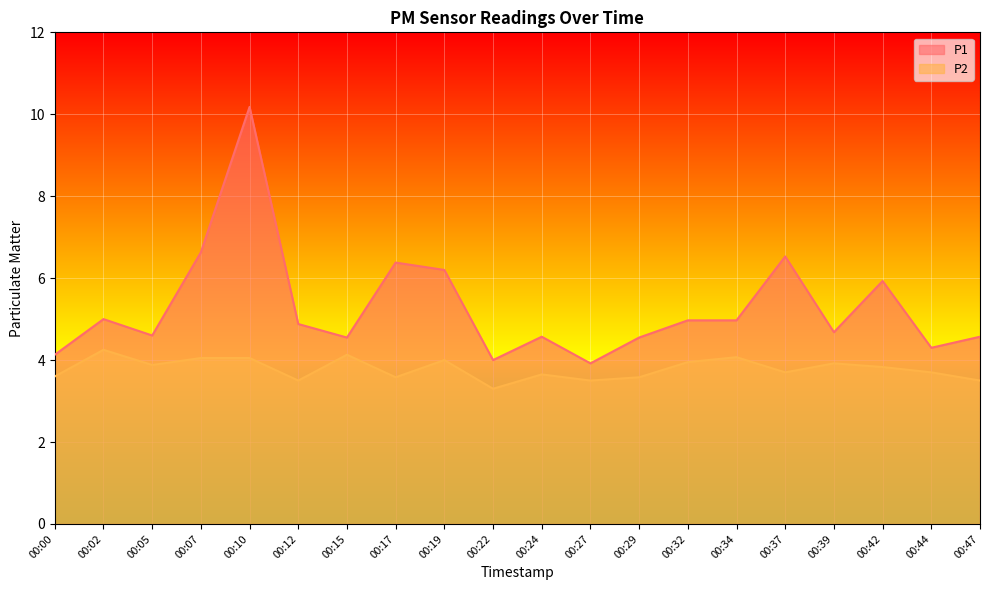

List the series in order of their peak value, lowest first.

P2, P1